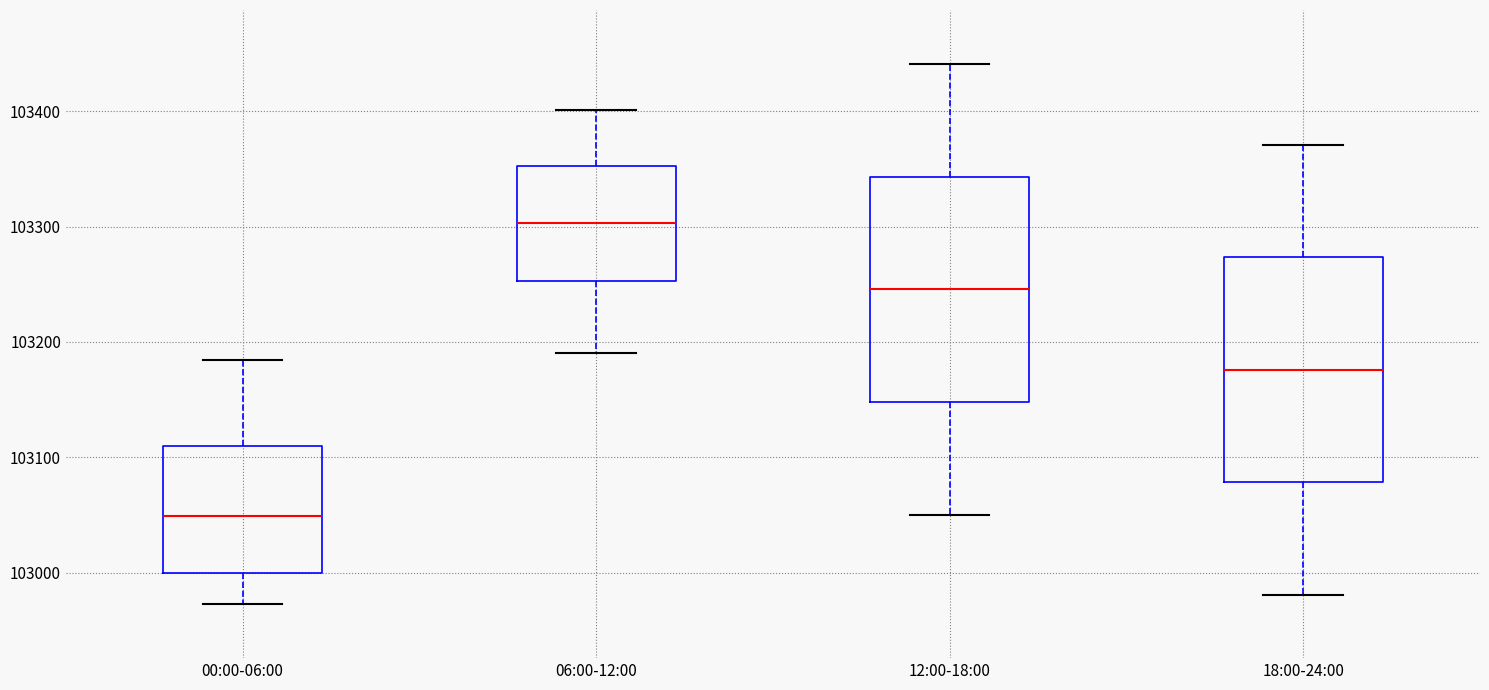

Reading left to right, read every box against the y-axis: the position of its median line, the range the box covers, and the ends of its whiskers. The values are not printed on the chart, so give them approximately, as read against the axis.

00:00-06:00: median 103050, box 103000 to 103110, whiskers 102970 to 103180
06:00-12:00: median 103300, box 103250 to 103350, whiskers 103190 to 103400
12:00-18:00: median 103250, box 103150 to 103340, whiskers 103050 to 103440
18:00-24:00: median 103180, box 103080 to 103270, whiskers 102980 to 103370